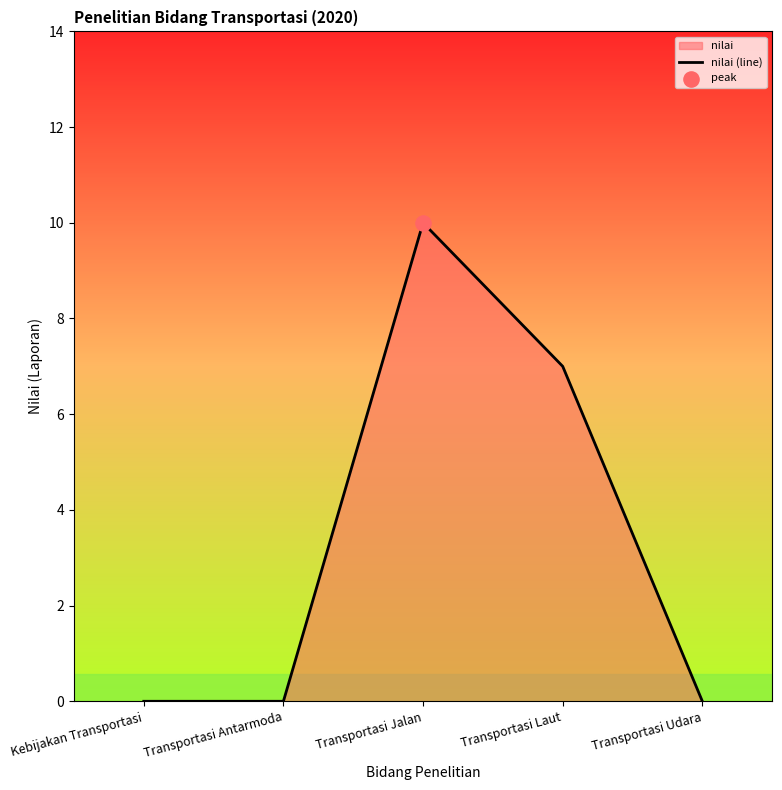

Approximately how many times larger is the value at Transportasi Jalan compared to Transportasi Laut?

1.4